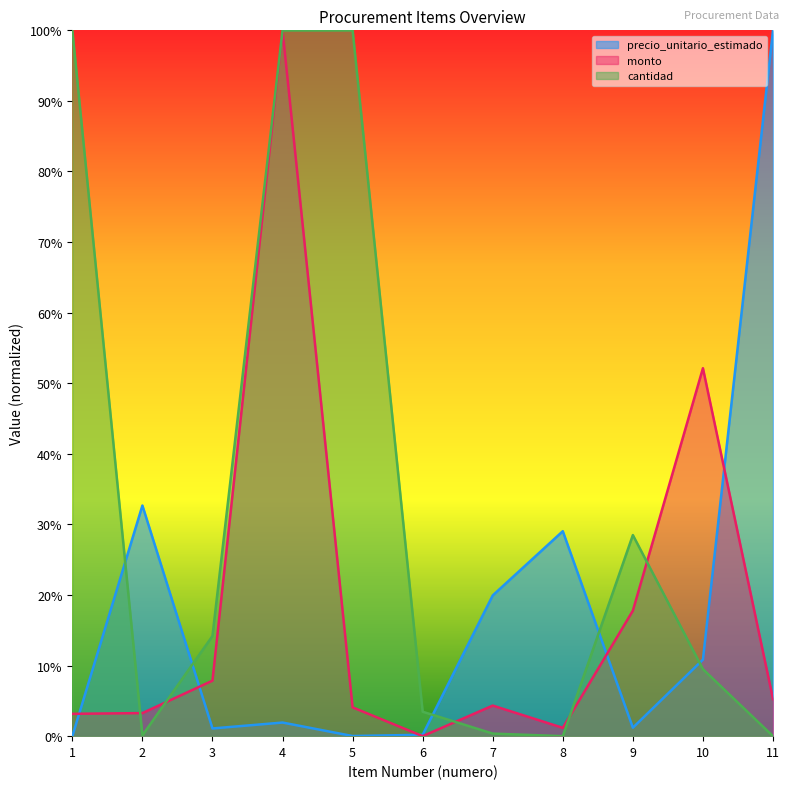

How many categories are shown in the chart?

11